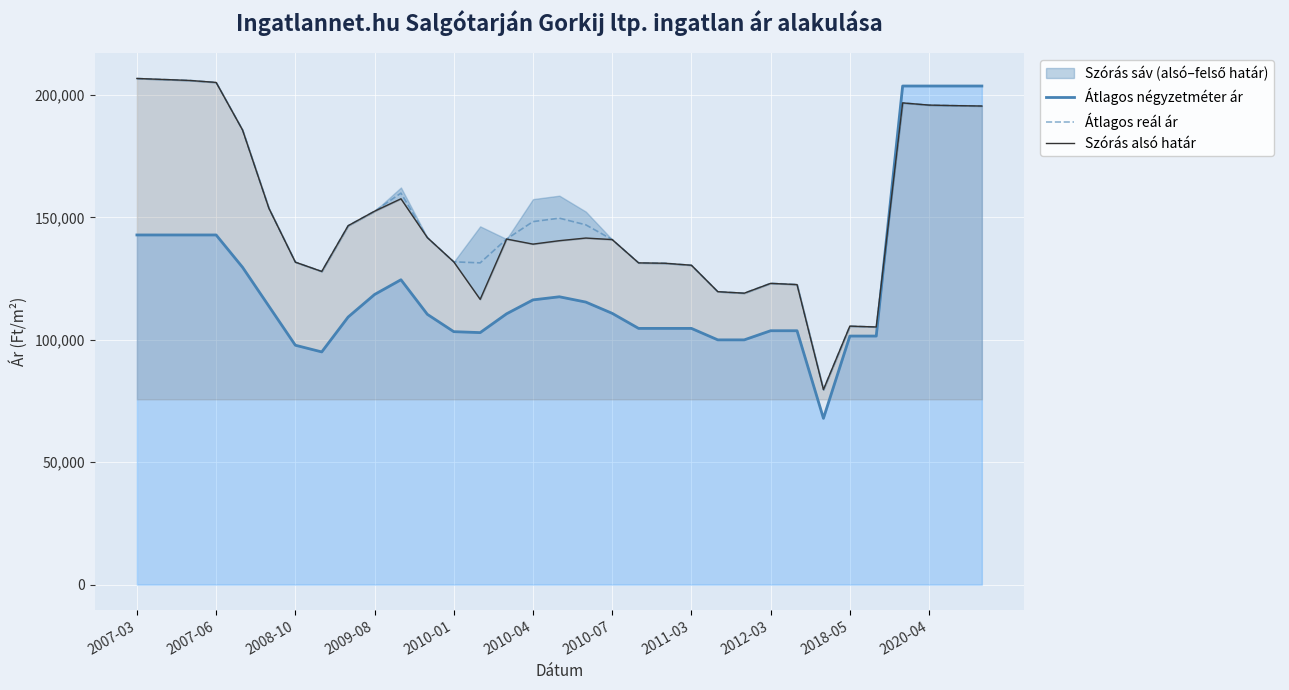

At which label is Átlagos reál ár closest to 143237?

11